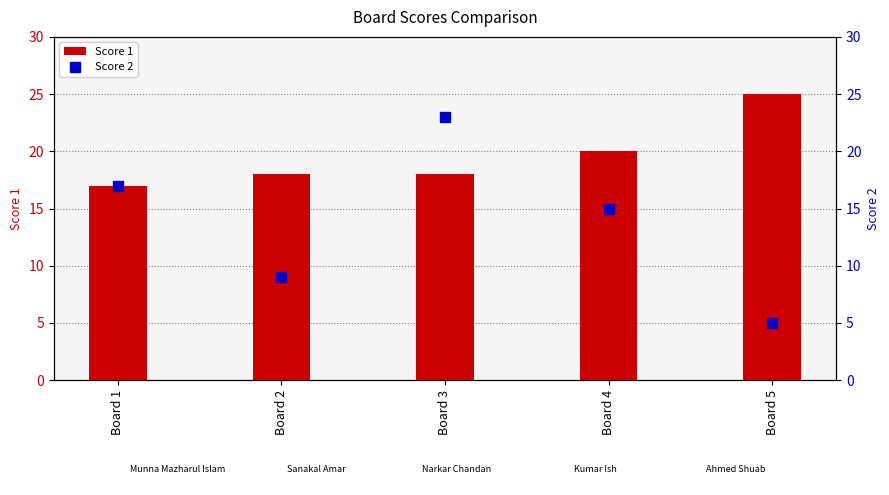

How many groups of bars are there?

5